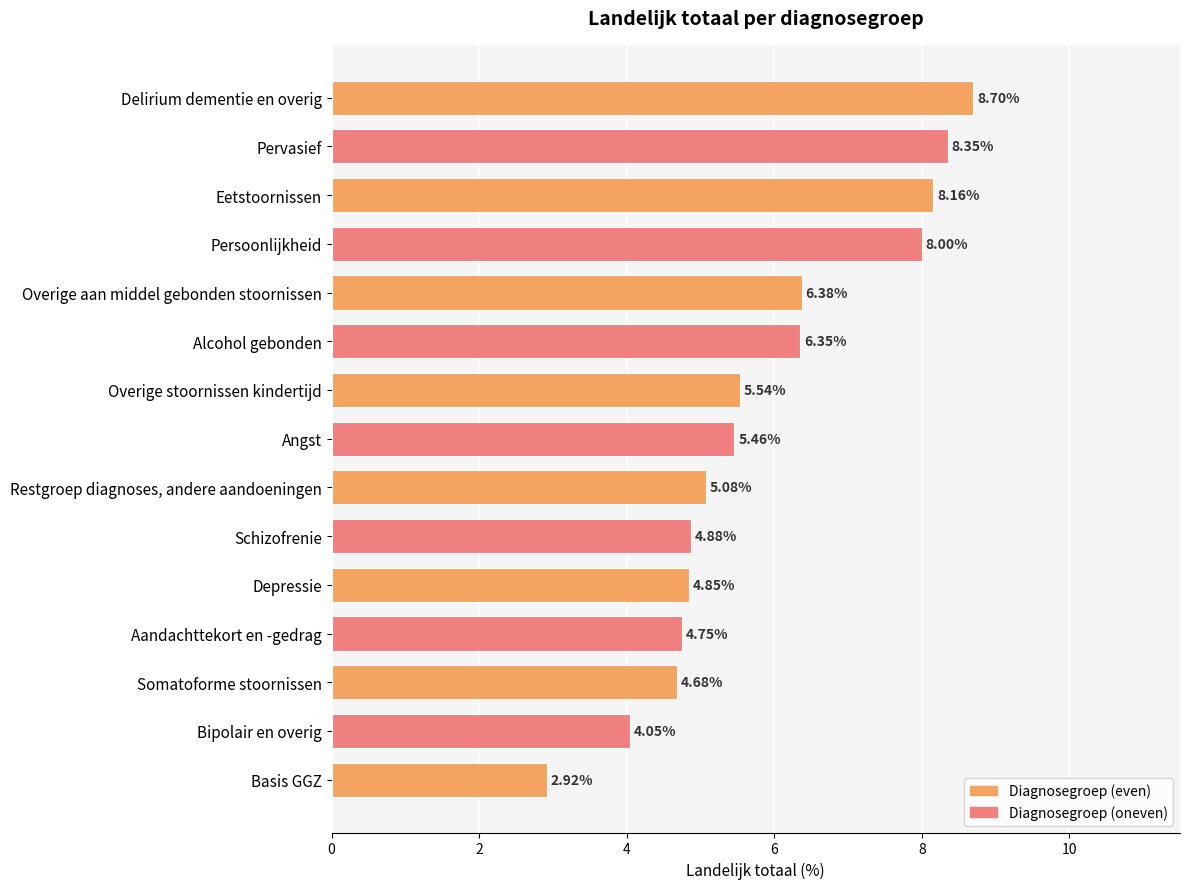

Approximately how many times larger is the value at Eetstoornissen compared to Schizofrenie?

1.7